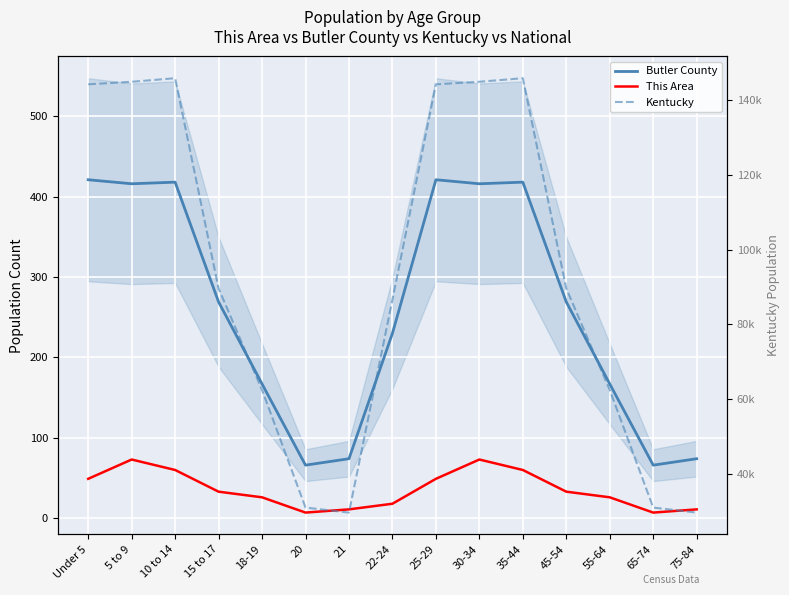

Reading right to left, what are all the values shown in this chart?

Butler County: 74	66	167	269	418	416	421	230	74	66	167	269	418	416	421
This Area: 11	7	26	33	60	73	49	18	11	7	26	33	60	73	49
Kentucky: 29718	31057	62491	89616	145813	144859	144179	86657	29718	31057	62491	89616	145813	144859	144179